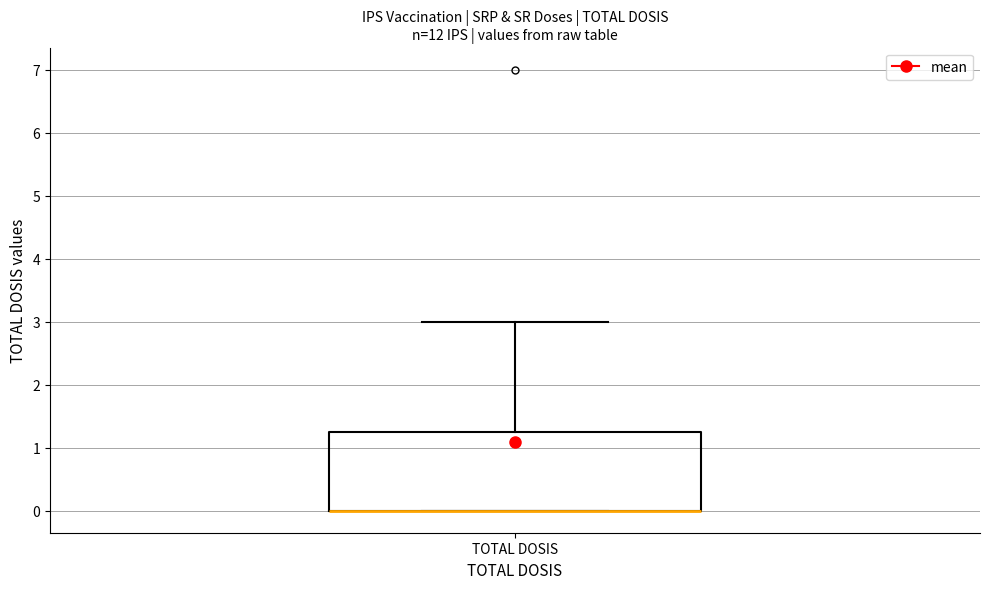

Read this box plot against the y-axis: the position of the median line, the range covered by the box, and the ends of both whiskers. The values are not printed on the chart, so give them approximately, as read against the axis.

median 0.0 (drawn on the box's lower edge), box 0.0 to 1.3, whiskers 0.0 to 3.0